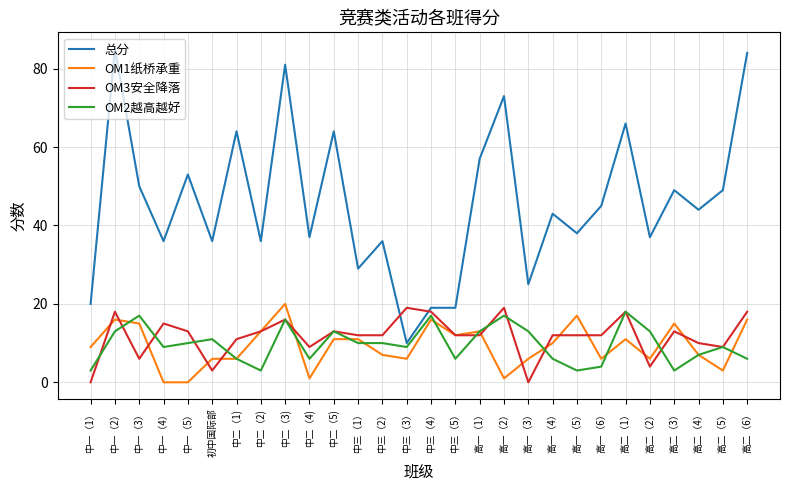

Between 中一（1） and 高一（5）, which series saw the biggest shift?

总分